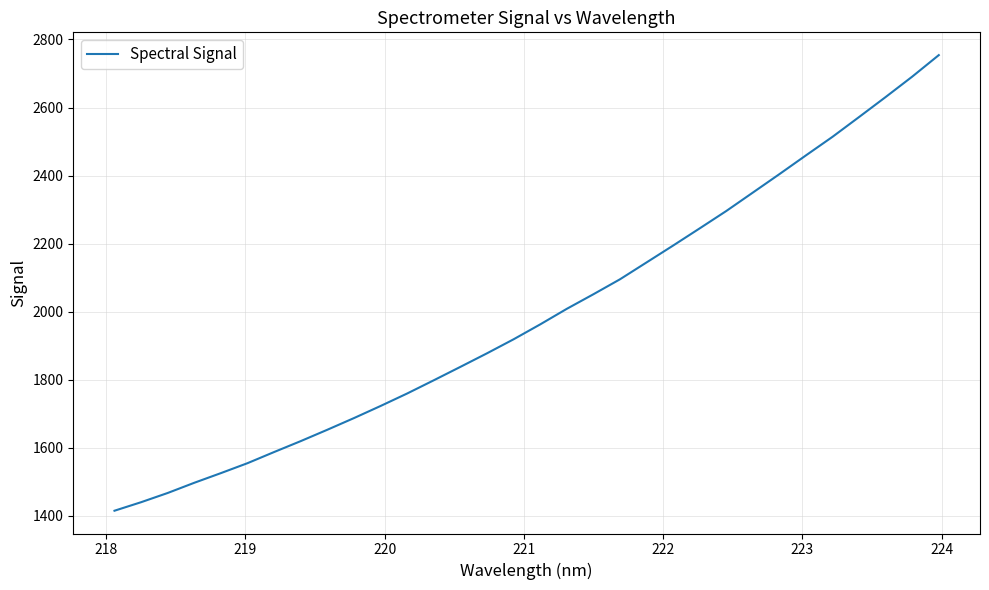

What is the greatest value displayed?

2754.0